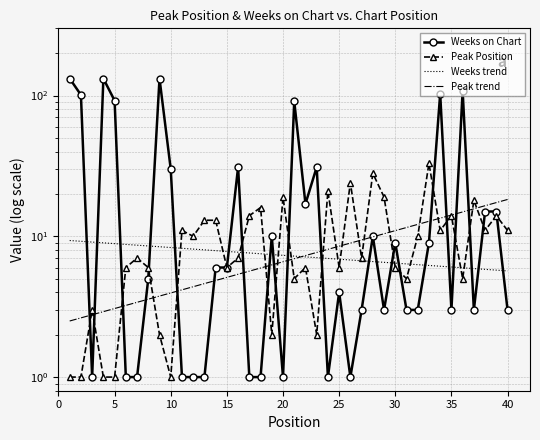

In Peak Position, how many points are higher than both neighbors (excluding endpoints)?

13